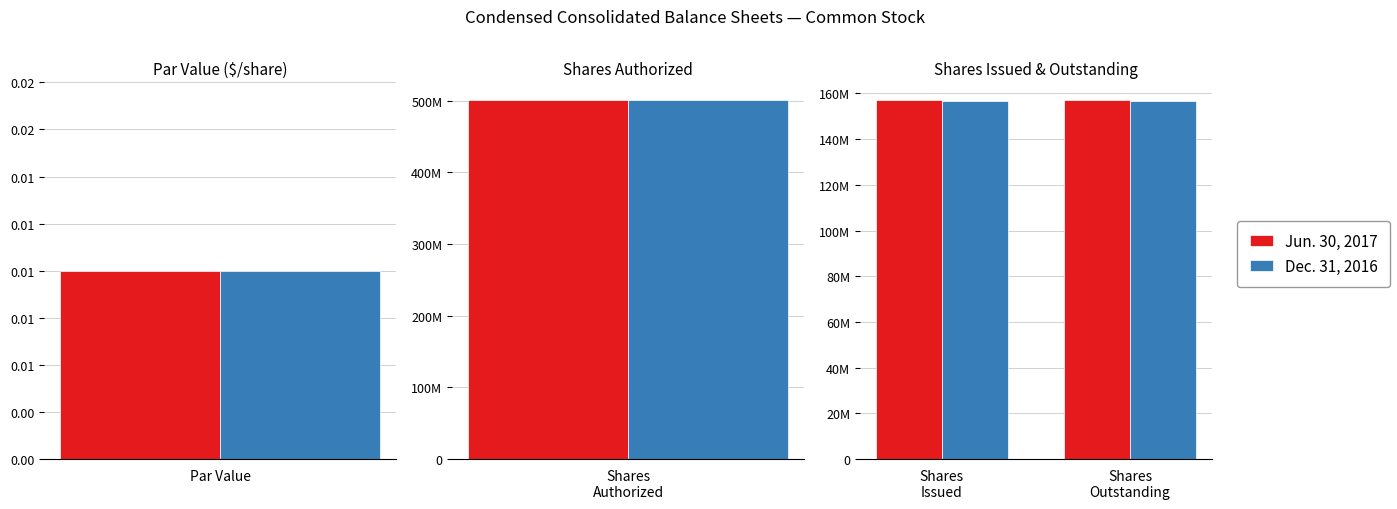

What is the approximate value of Dec. 31, 2016 at Shares Outstanding?

156888381